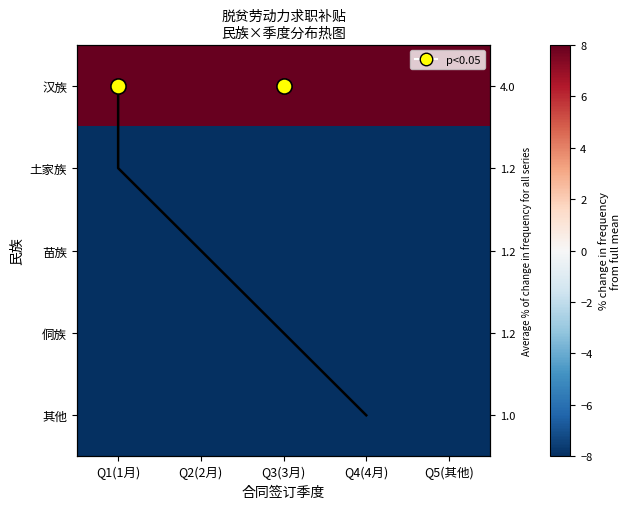

At which label does 其他 reach its minimum?

Q2(2月)